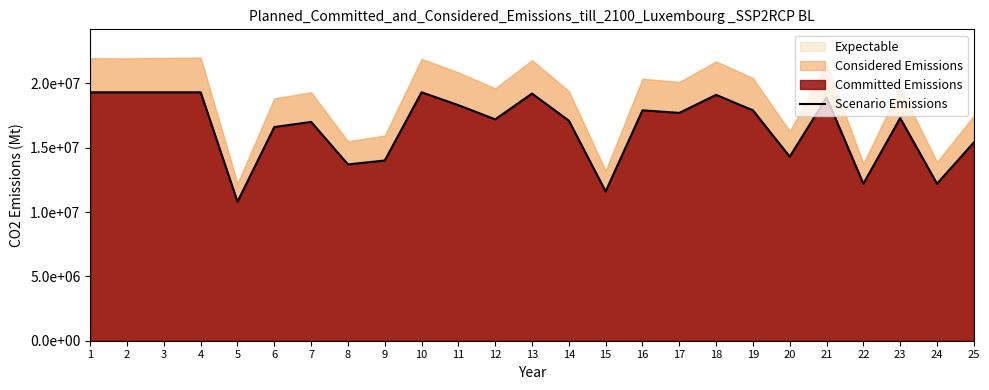

How many points are lower than both their immediate neighbors (excluding endpoints)?

8